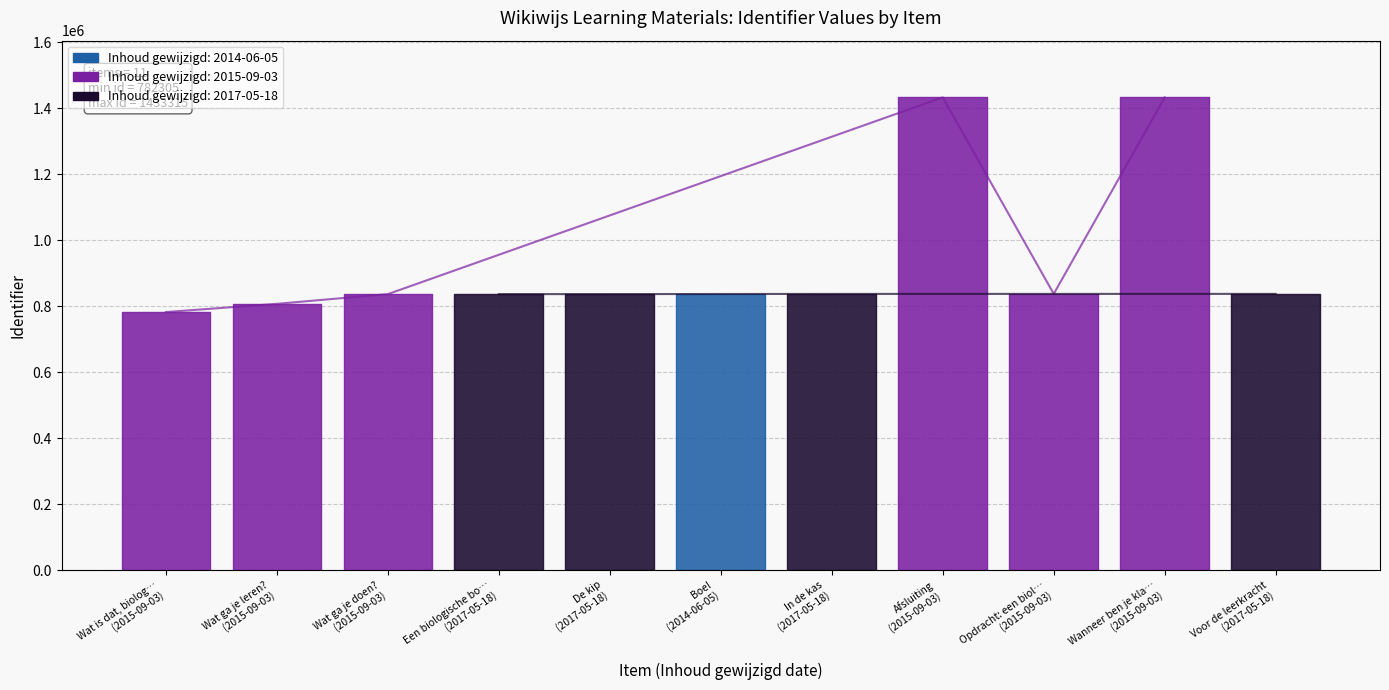

Reading left to right, extract all data points from this chart.

782305	807234	836721	836729	836727	837214	837292	1433314	837414	1433315	837361